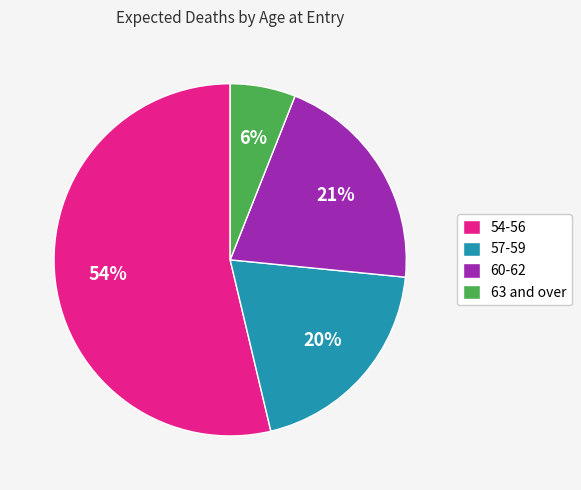

Is the sum of 54-56 and 60-62 greater than half?

Yes